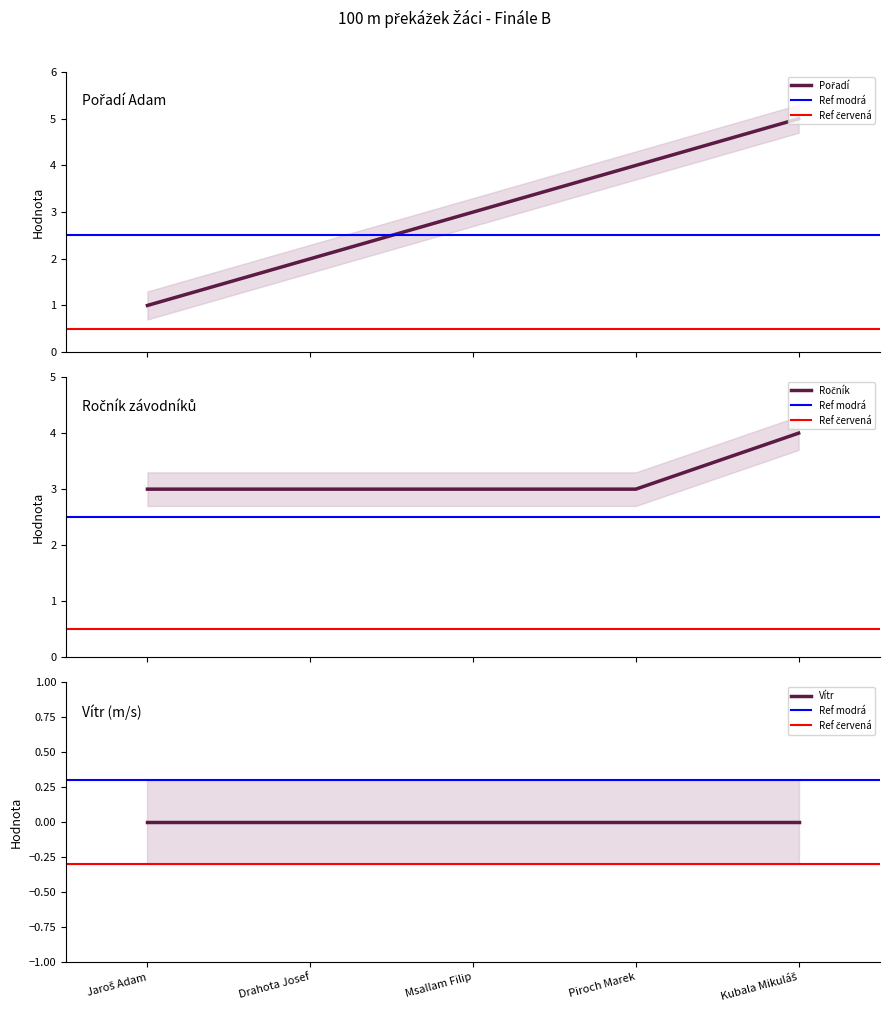

What is the value of the Pořadí point at the 2nd from the left?

2